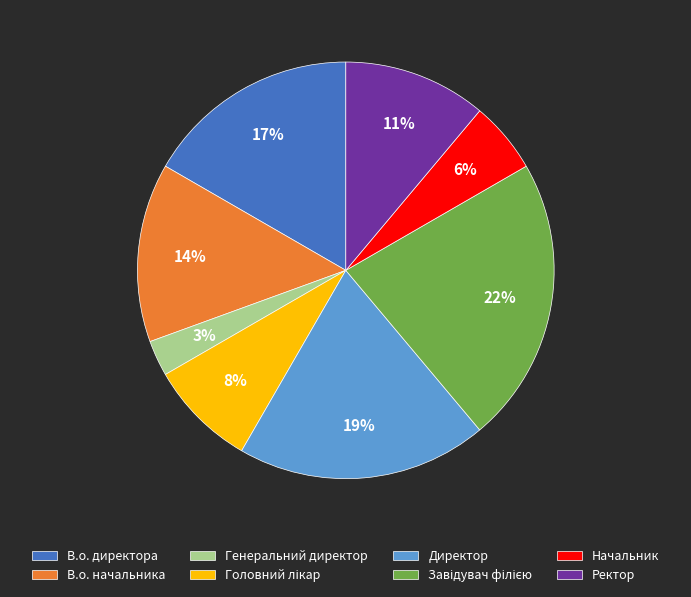

Is there a majority slice in this chart?

No